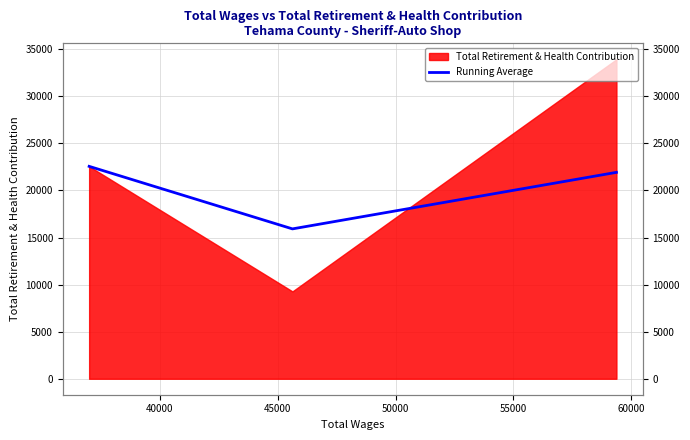

How many lines are shown in the chart?

1